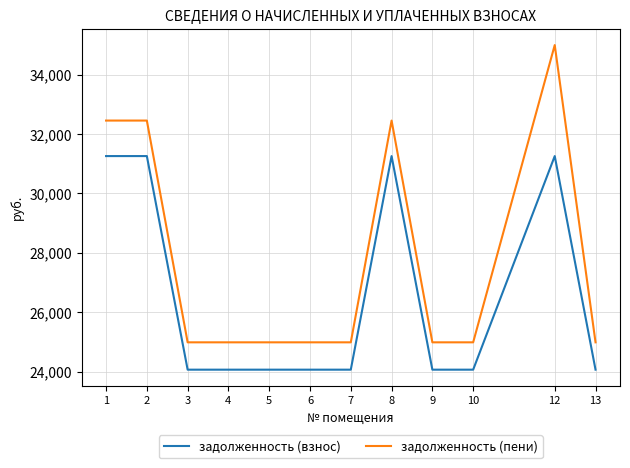

Rank the series by their average value, from lowest to highest.

задолженность (взнос), задолженность (пени)